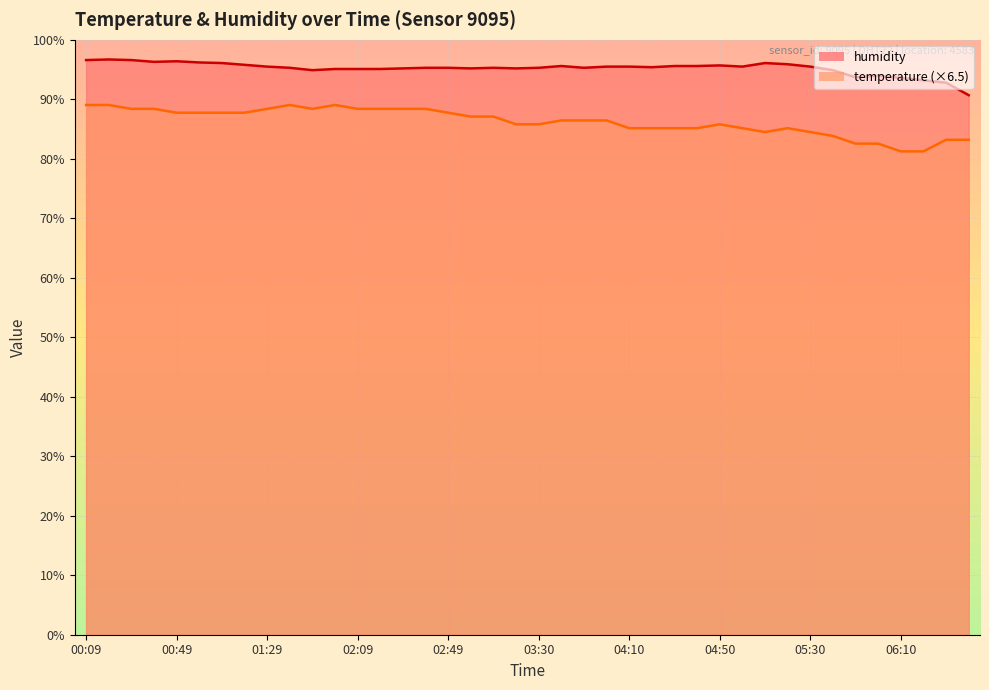

Between 05:00 and 06:30, which series saw the biggest shift?

humidity